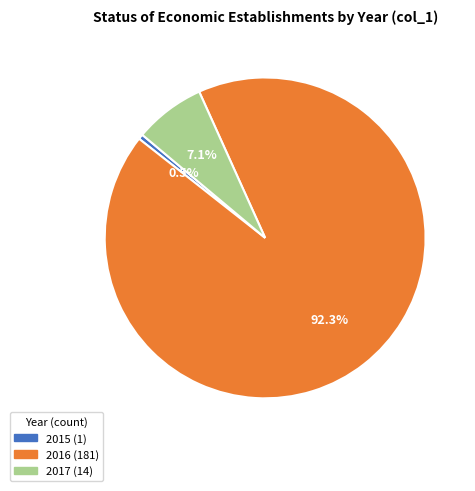

Is there a majority slice in this chart?

Yes